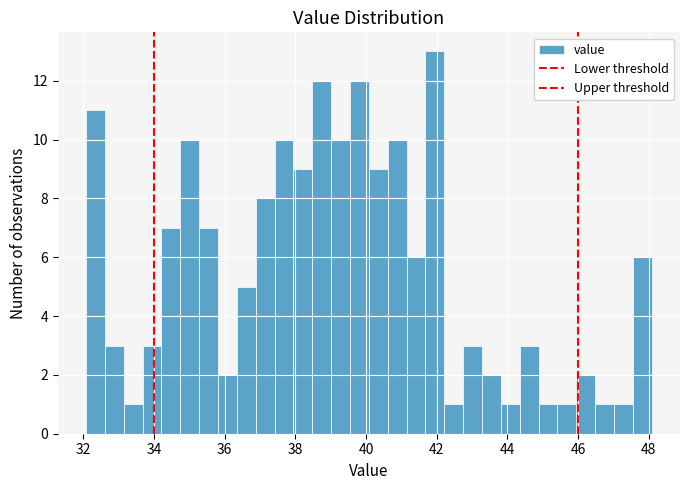

Around what value on the x-axis is the tallest bar? Give the approximate position of its centre, as read against the axis.

42.0